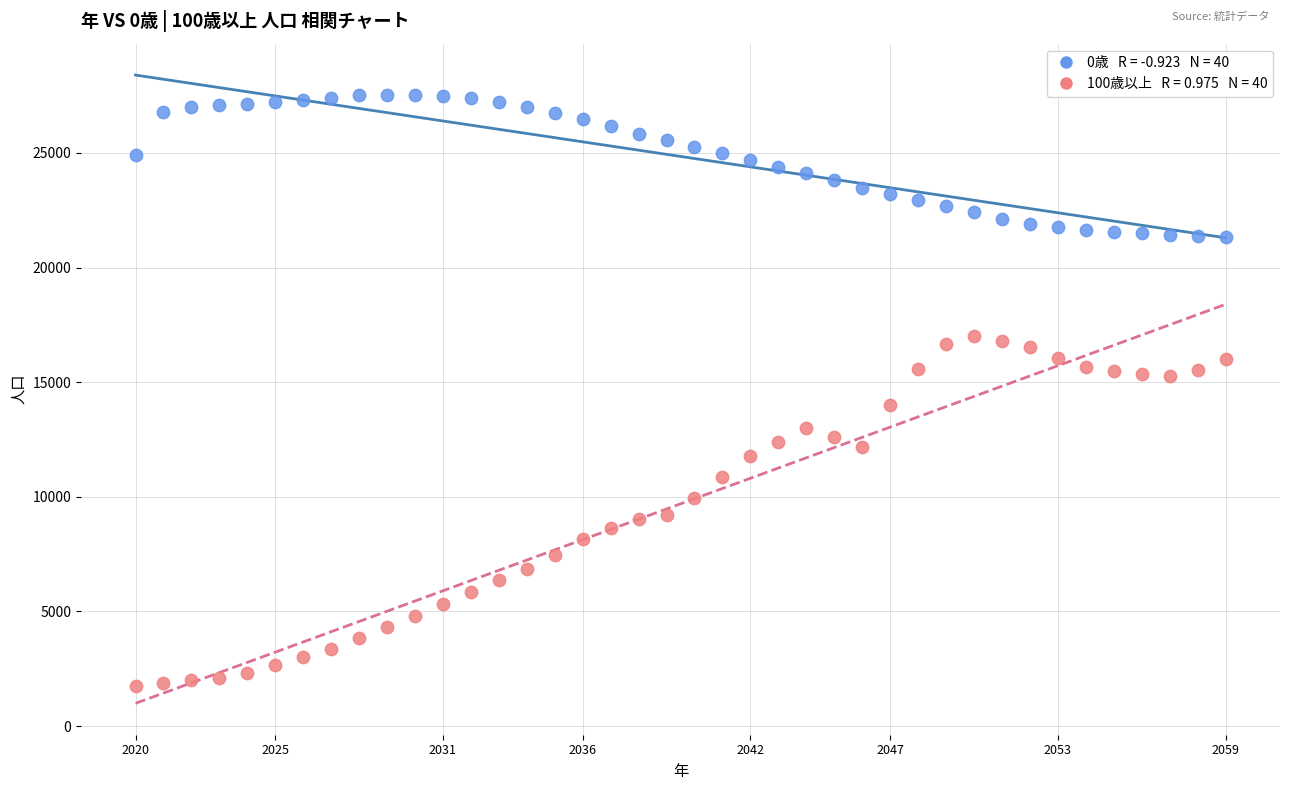

Across all data points, what is the range of Y values (max minus min)?

25780